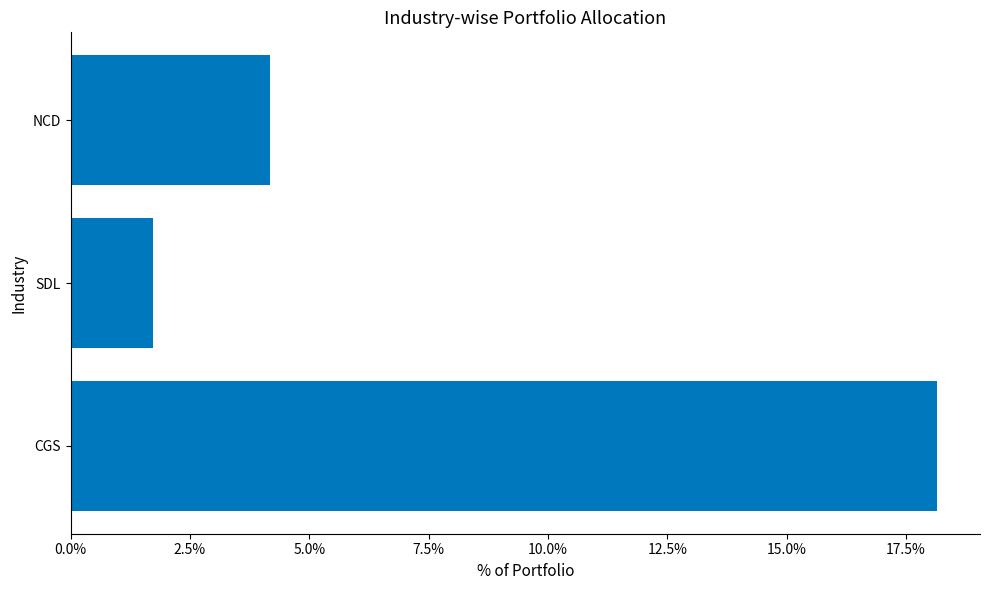

What is the maximum value shown in the chart?

0.2